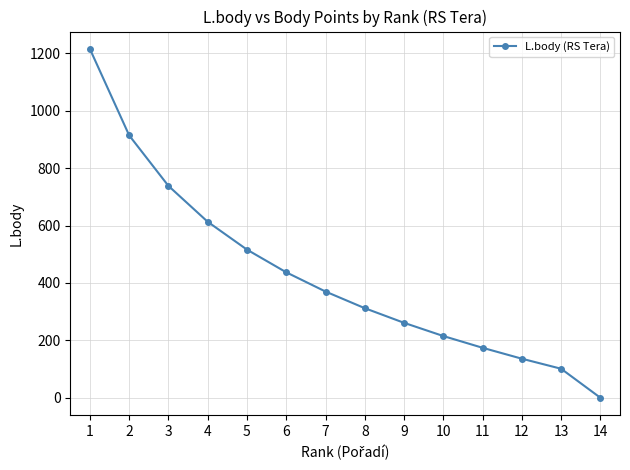

Where does the data first go above 370?

1